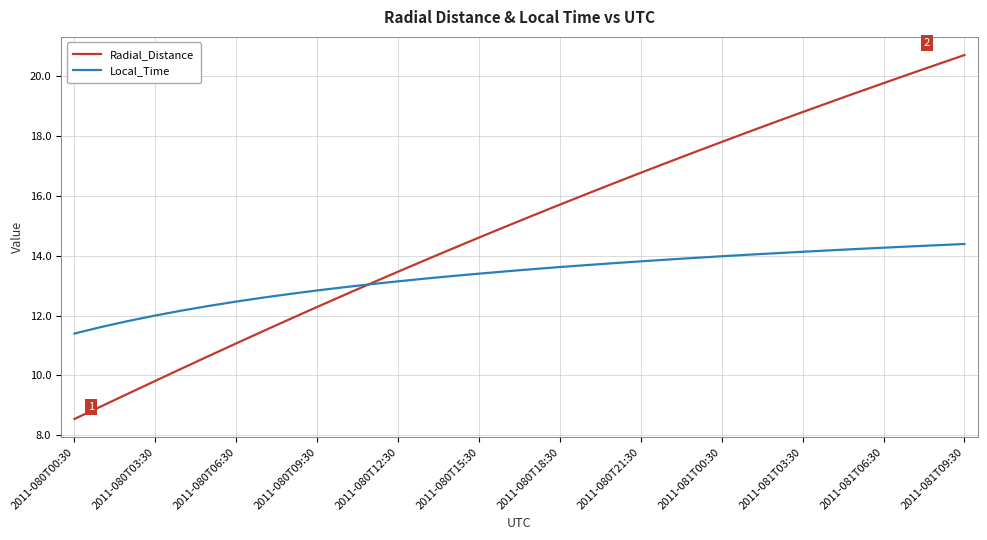

Which series has the largest total across all categories?

Radial_Distance